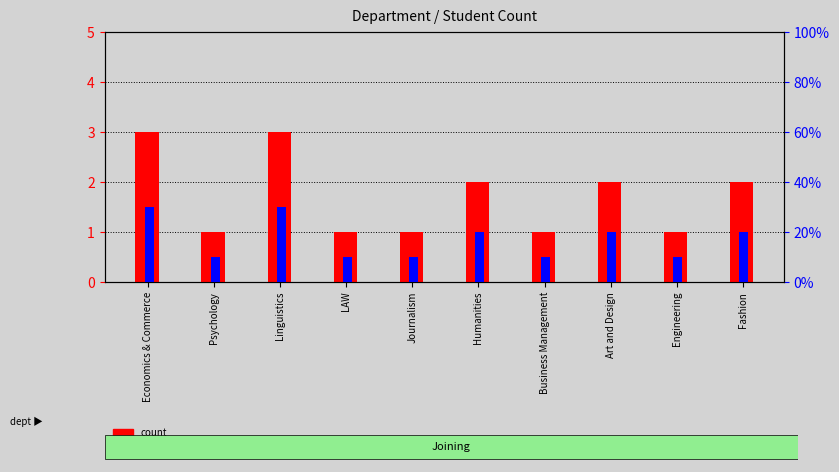

Which series has the widest spread of values?

percentile rank within the sample